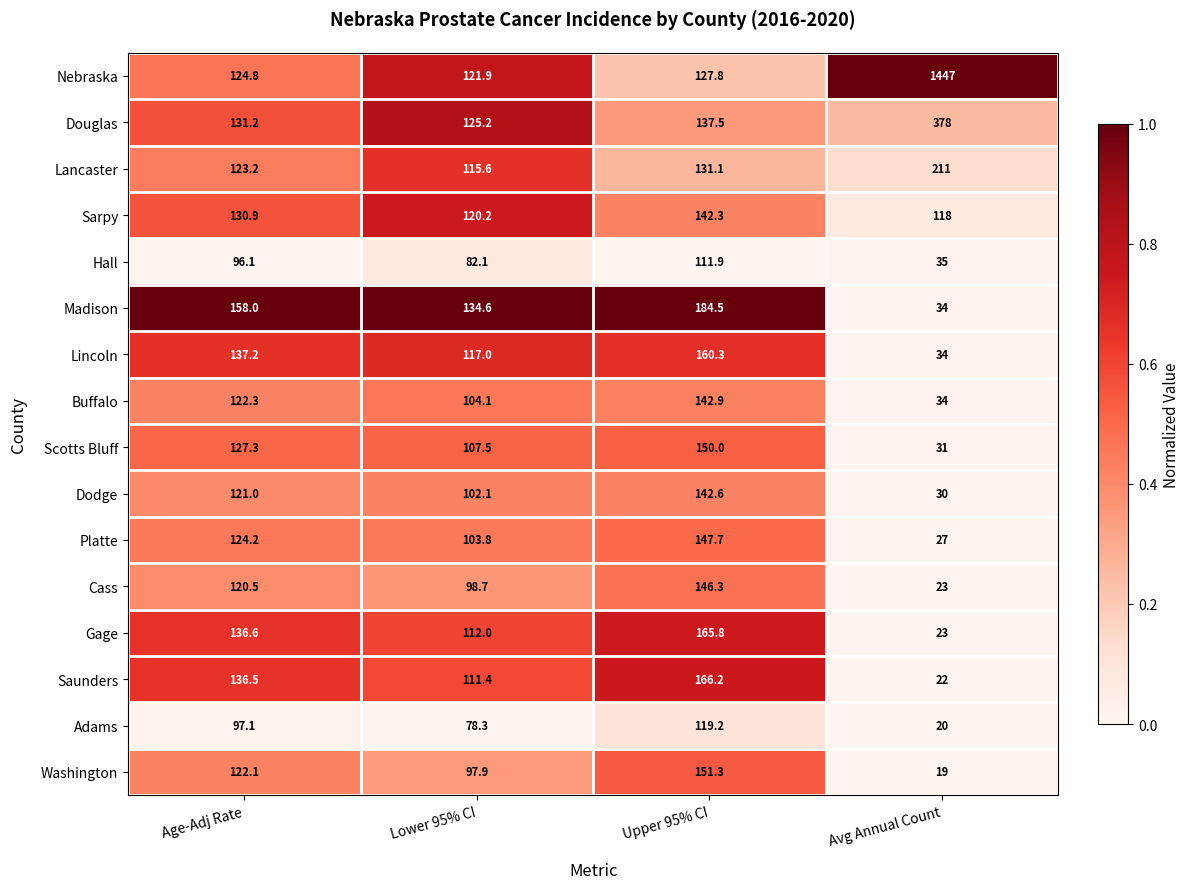

What is the difference between the second highest and minimum values in the Washington series?

103.1